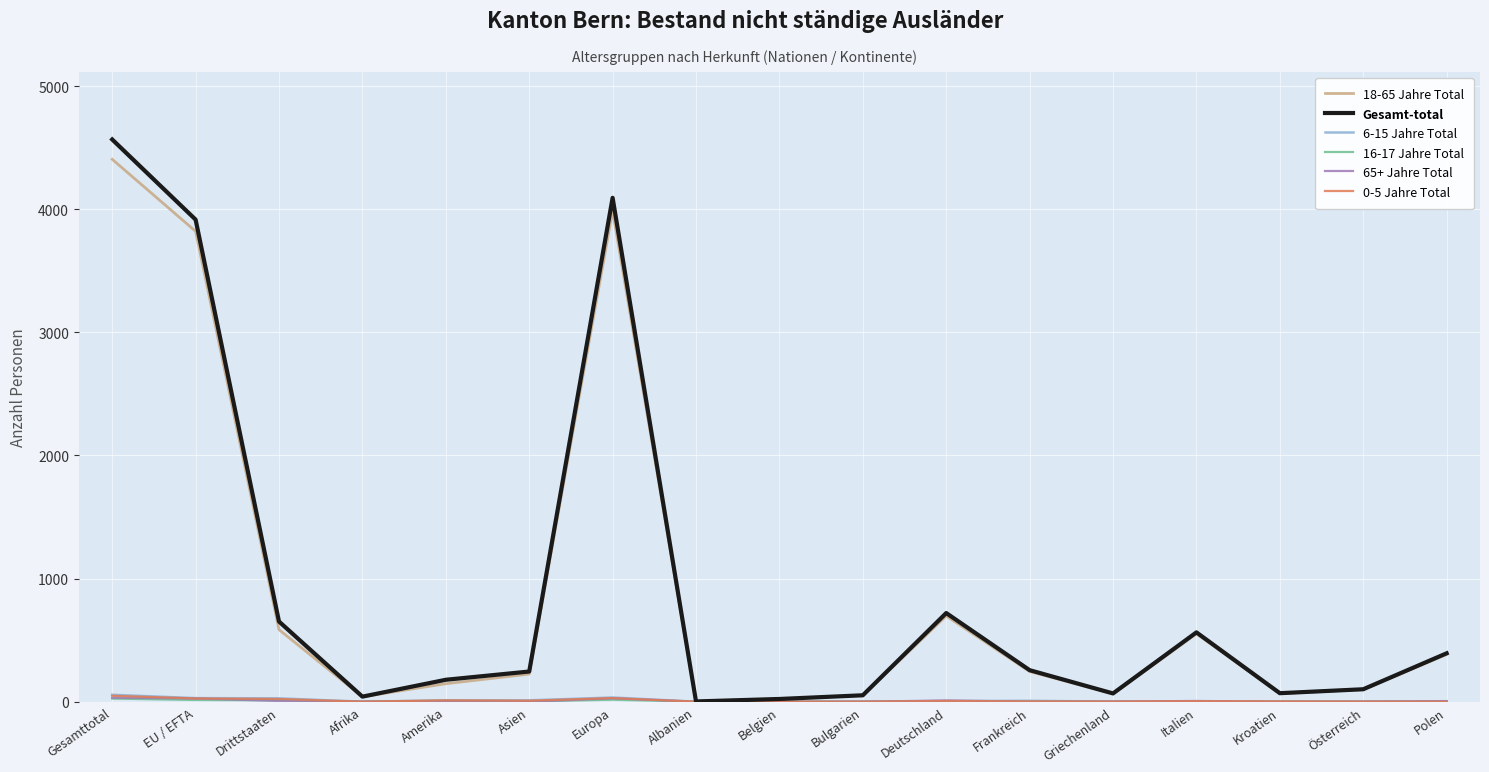

At which category is the sum across all series the highest?

Gesamttotal